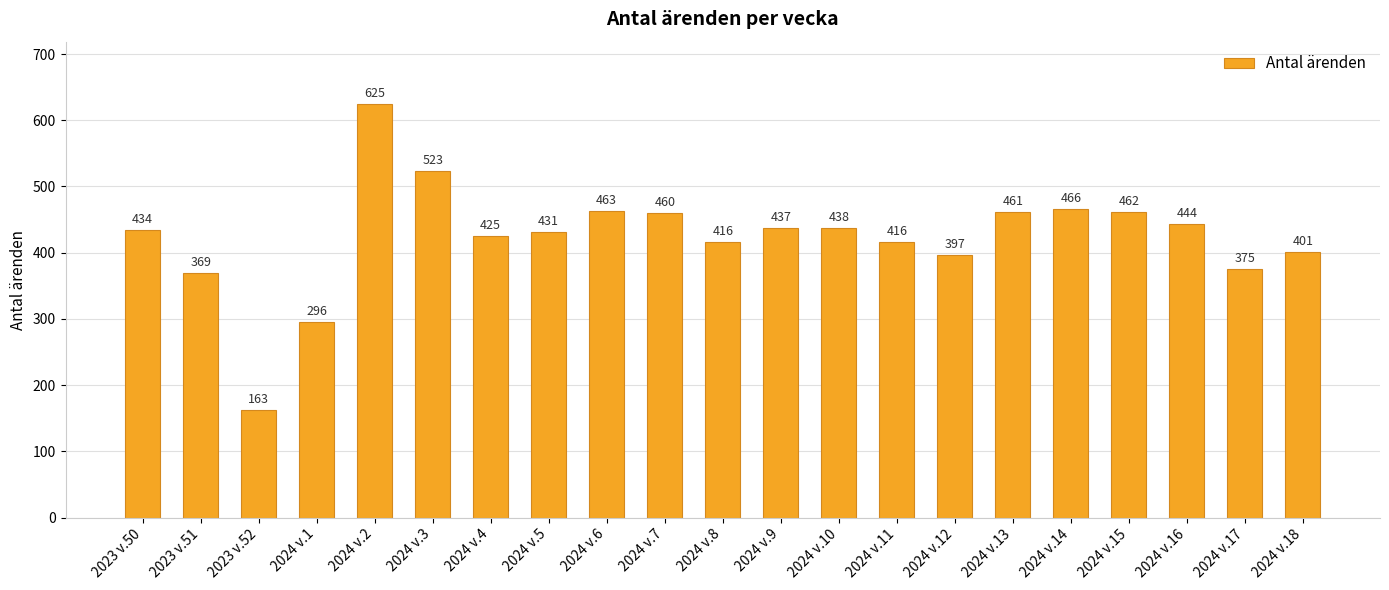

Is it true that the value at 2024 v.17 is 375?

True